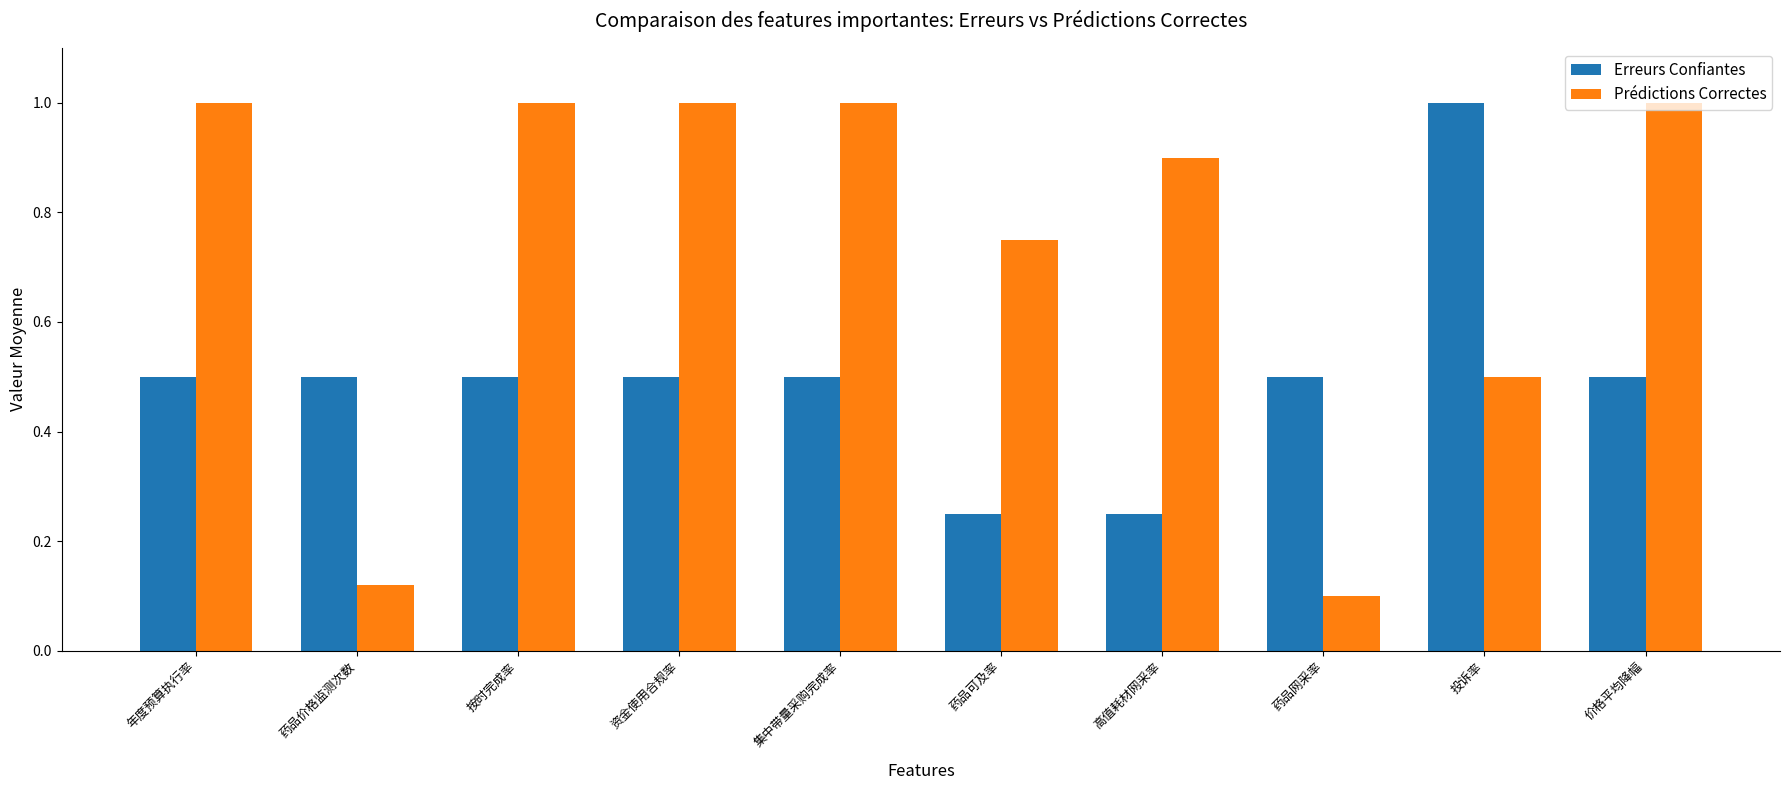

Which series changed the most between 药品网采率 and 投诉率?

Erreurs Confiantes